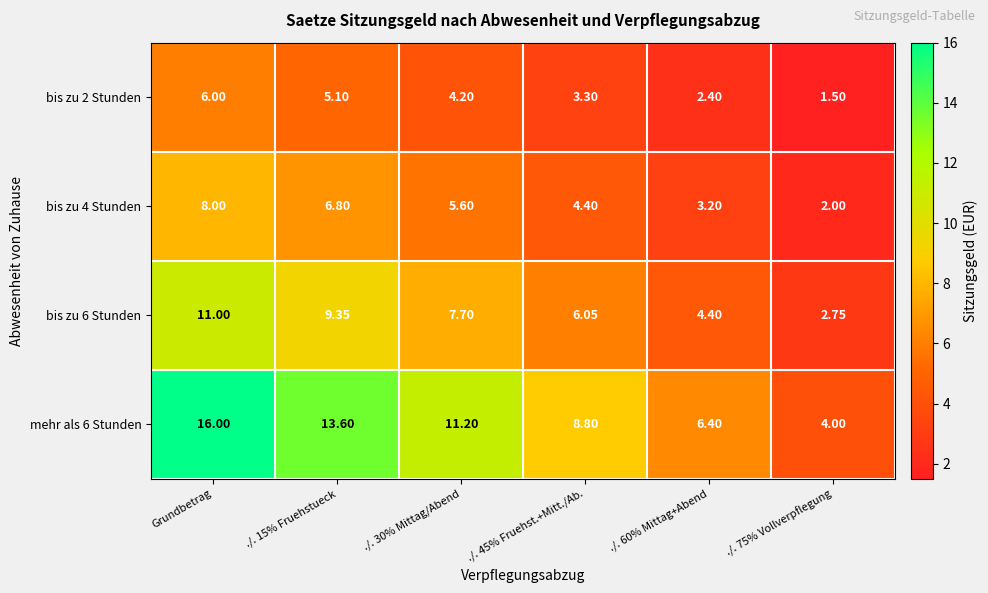

Which category has the highest value across all series?

Grundbetrag